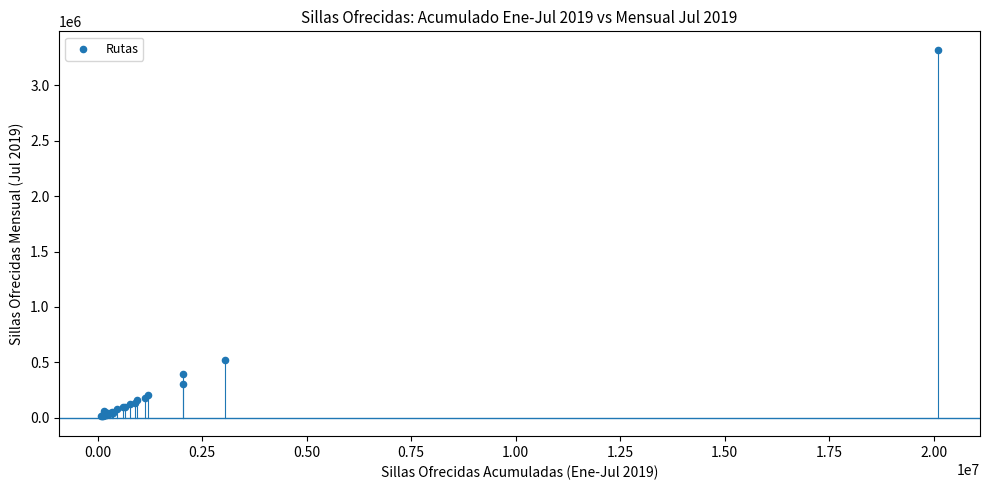

What Y value in the scatter plot is closest to 1668088?

522242